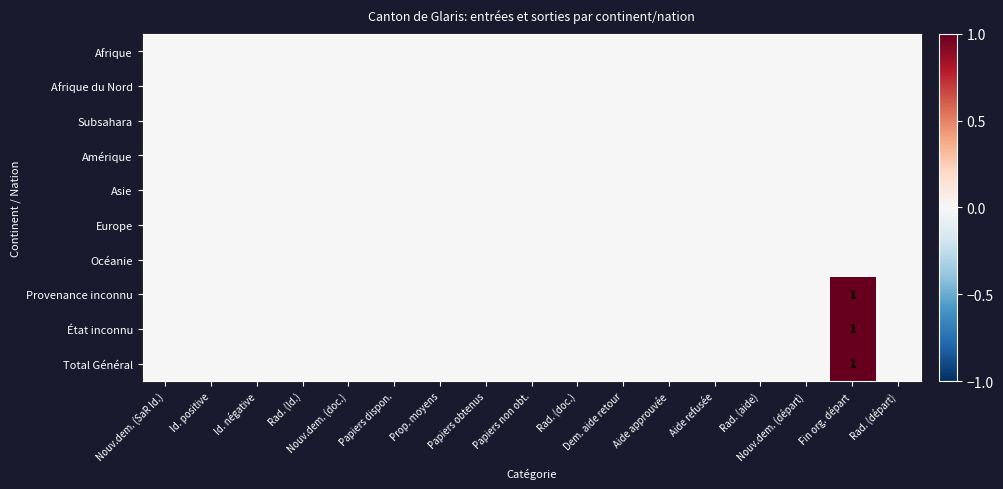

At Aide approuvée, list the series in order from smallest to largest.

Afrique, Afrique du Nord, Subsahara, Amérique, Asie, Europe, Océanie, Provenance inconnu, État inconnu, Total Général